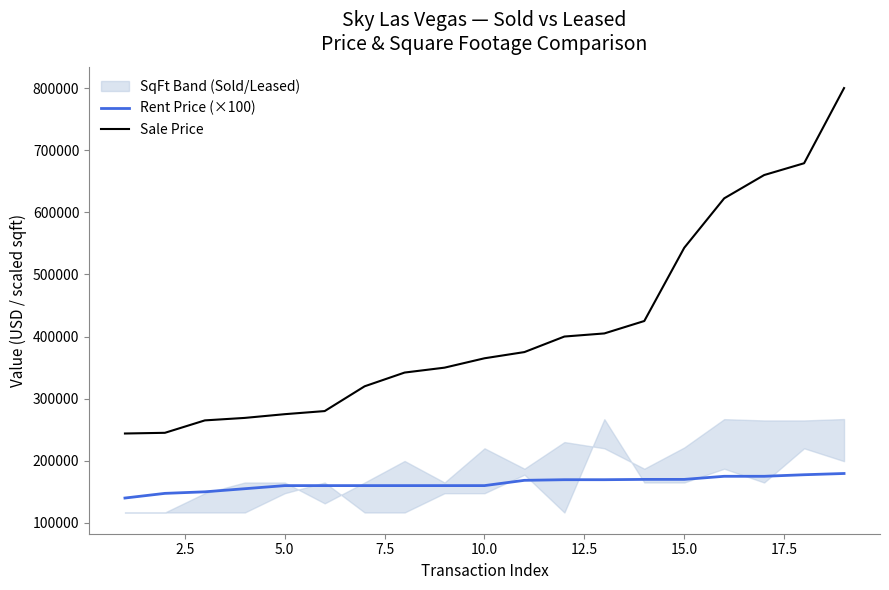

True or false: Sale Price and Rent Price (×100) cross at least once.

False